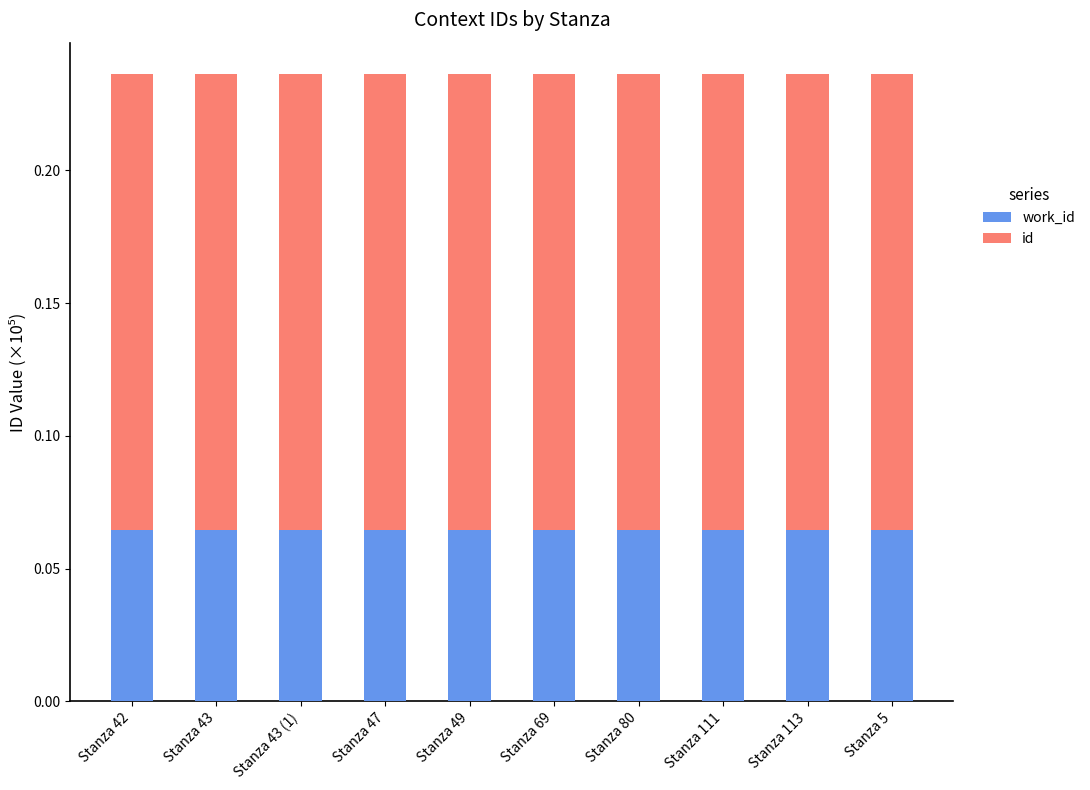

How many bars are there in total?

10